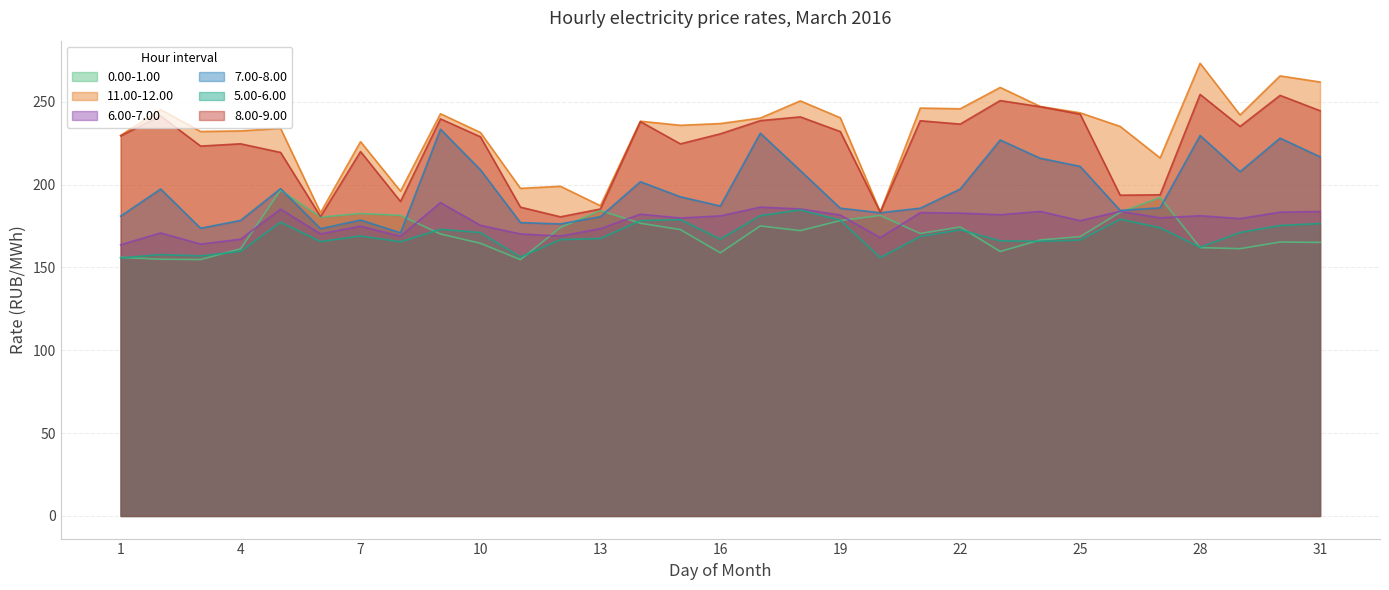

Reading left to right, extract all data points from this chart.

0.00-1.00: 1=156.1	2=154.9	3=154.7	4=161.2	5=196.6	6=180.3	7=182.5	8=181.4	9=170.2	10=164.6	11=154.7	12=174.0	13=184.3	14=176.7	15=172.8	16=158.8	17=175.0	18=172.2	19=178.2	20=181.3	21=170.5	22=174.4	23=159.6	24=166.6	25=168.5	26=183.2	27=192.2	28=161.9	29=161.3	30=165.3	31=165.1
11.00-12.00: 1=229.7	2=245.2	3=232.0	4=232.4	5=233.9	6=183.0	7=225.9	8=196.0	9=242.7	10=231.4	11=197.7	12=199.0	13=187.2	14=238.2	15=235.8	16=236.8	17=240.1	18=250.5	19=240.3	20=183.4	21=246.2	22=245.7	23=258.6	24=247.2	25=243.3	26=235.1	27=216.0	28=273.2	29=242.0	30=265.6	31=261.9
6.00-7.00: 1=163.7	2=170.8	3=164.0	4=167.0	5=185.2	6=170.2	7=174.8	8=168.8	9=189.1	10=175.4	11=170.2	12=168.9	13=173.4	14=182.1	15=179.8	16=181.1	17=186.3	18=185.3	19=181.6	20=168.0	21=183.0	22=182.8	23=181.8	24=183.8	25=178.2	26=183.8	27=179.9	28=181.2	29=179.5	30=183.3	31=183.7
7.00-8.00: 1=180.9	2=197.3	3=173.6	4=178.3	5=197.5	6=173.3	7=178.6	8=170.9	9=233.4	10=208.9	11=177.0	12=176.2	13=180.6	14=201.7	15=192.6	16=187.0	17=231.0	18=208.4	19=185.7	20=183.0	21=185.7	22=197.3	23=226.9	24=215.9	25=211.0	26=184.4	27=185.9	28=229.6	29=207.8	30=228.0	31=216.8
5.00-6.00: 1=155.7	2=157.7	3=156.9	4=159.7	5=177.3	6=165.6	7=168.9	8=165.5	9=173.0	10=171.0	11=156.3	12=166.8	13=167.5	14=178.2	15=178.8	16=167.0	17=181.2	18=184.7	19=178.5	20=155.9	21=168.7	22=172.7	23=166.0	24=165.7	25=166.5	26=179.1	27=173.9	28=162.2	29=171.0	30=175.3	31=176.5
8.00-9.00: 1=229.4	2=241.4	3=223.2	4=224.6	5=219.4	6=180.7	7=219.9	8=189.8	9=239.6	10=228.8	11=186.3	12=180.5	13=185.2	14=238.0	15=224.6	16=230.6	17=238.6	18=240.8	19=232.0	20=183.4	21=238.5	22=236.5	23=250.7	24=247.0	25=242.5	26=193.6	27=193.8	28=254.4	29=235.1	30=253.8	31=244.6